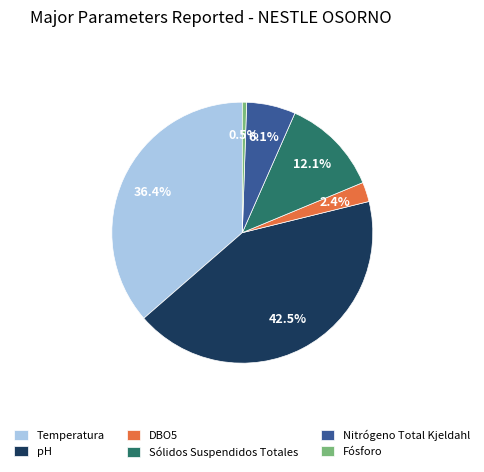

Between DBO5 and Nitrógeno Total Kjeldahl, which is larger?

Nitrógeno Total Kjeldahl